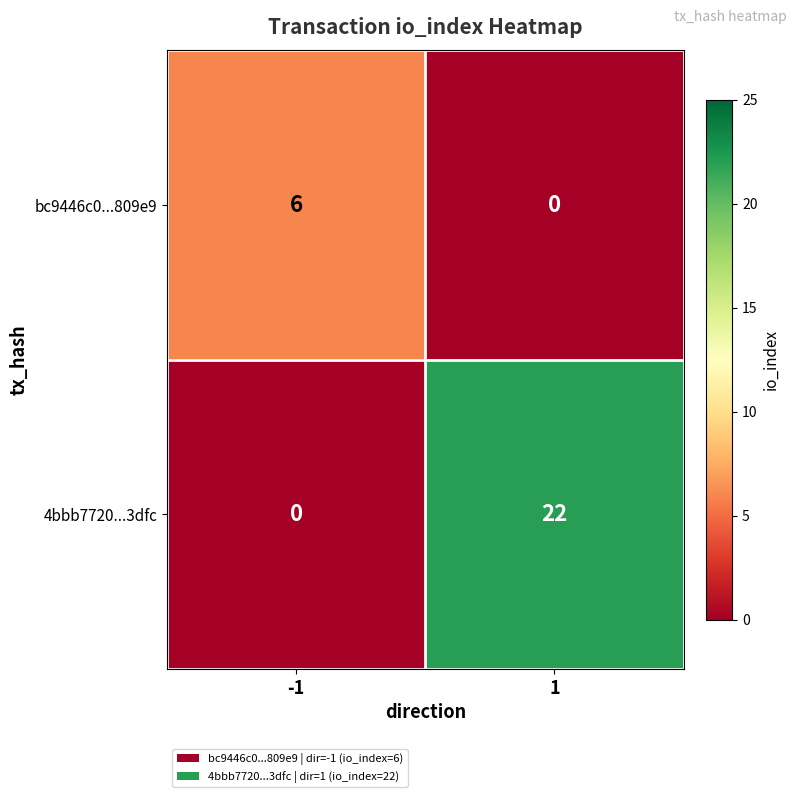

Which series changed the most between -1 and 1?

4bbb7720...3dfc